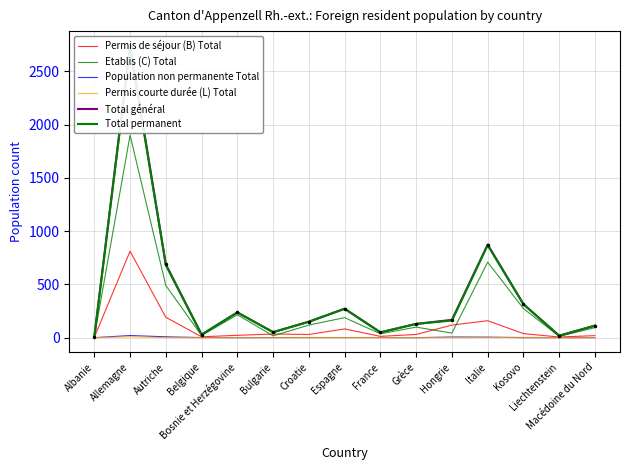

Between Bosnie et Herzégovine and Espagne, which series saw the biggest shift?

Permis de séjour (B) Total